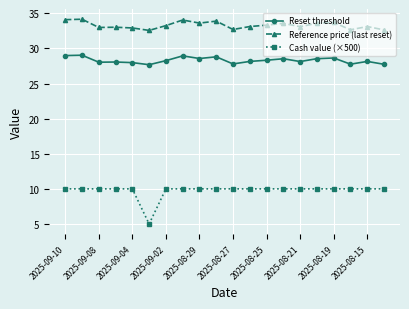

How many lines are shown in the chart?

3